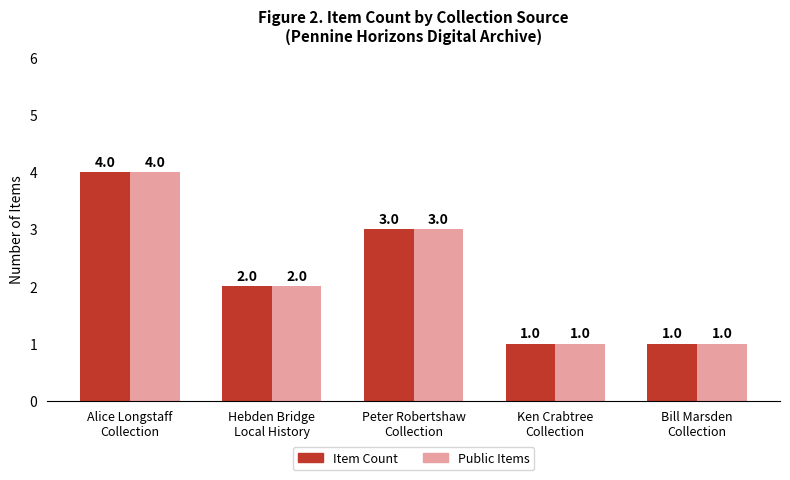

At which category is the sum across all series the highest?

Alice Longstaff
Collection